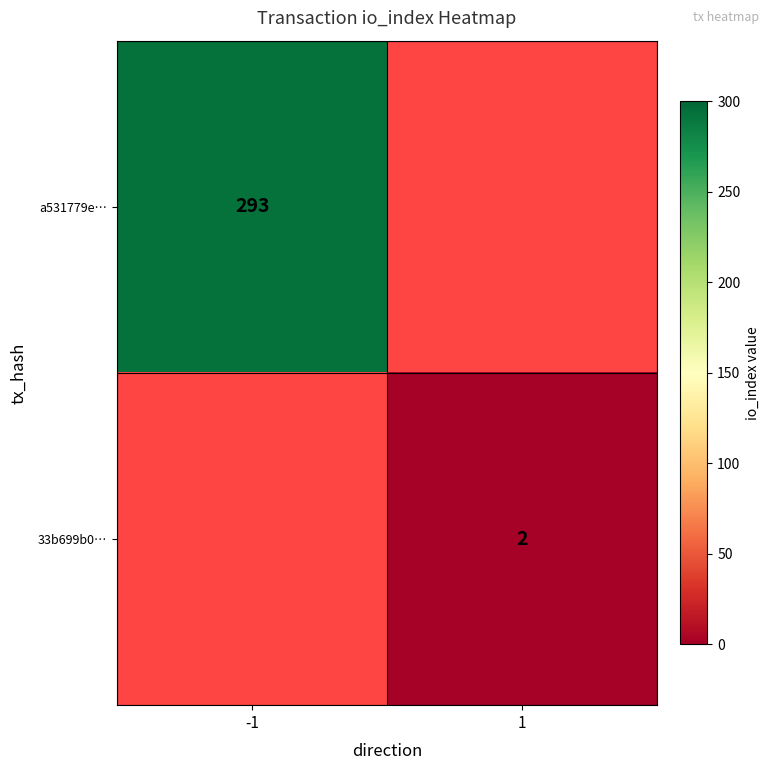

The value of 33b699b0… at 1 is 3. True or false?

False